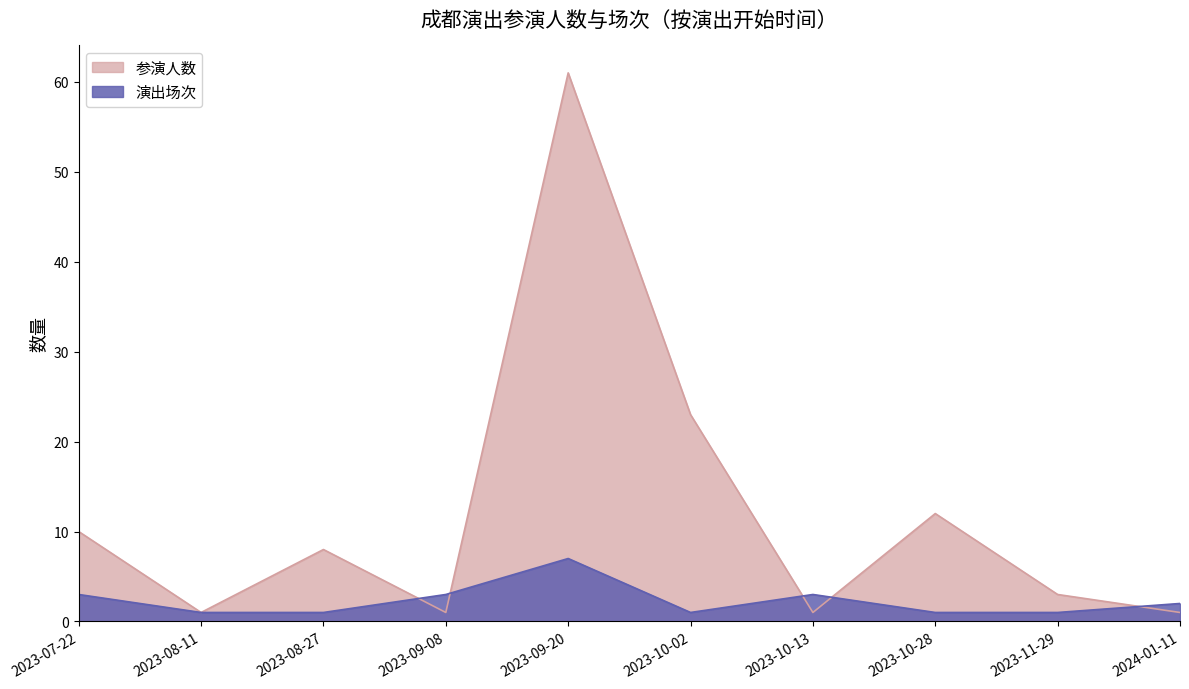

What is the difference between the second highest and second lowest values in the 演出场次 series?

2